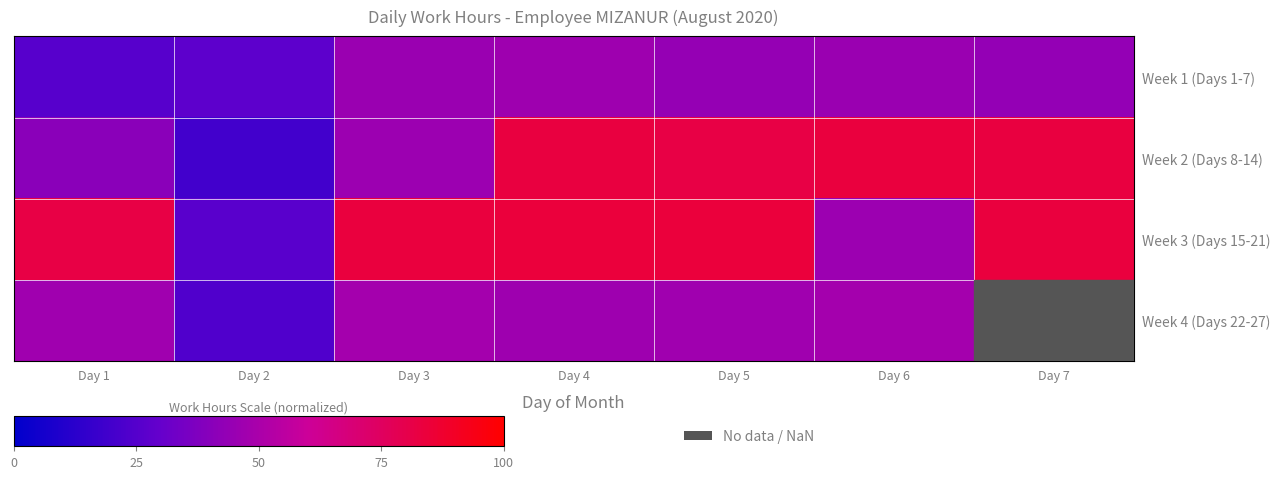

Which series changed the most between Day 1 and Day 7?

Week 2 (Days 8-14)